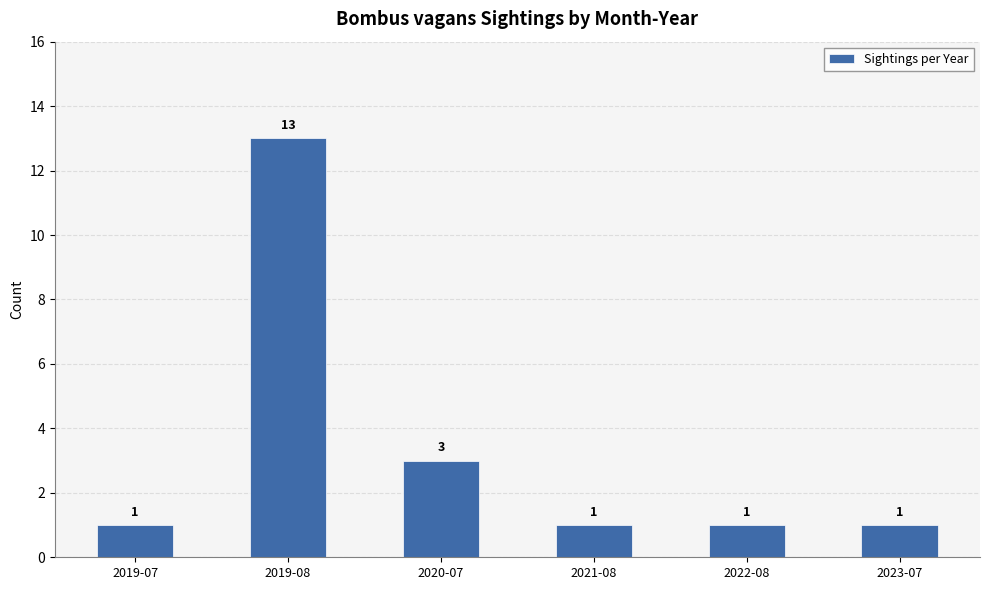

What is the greatest value displayed?

13